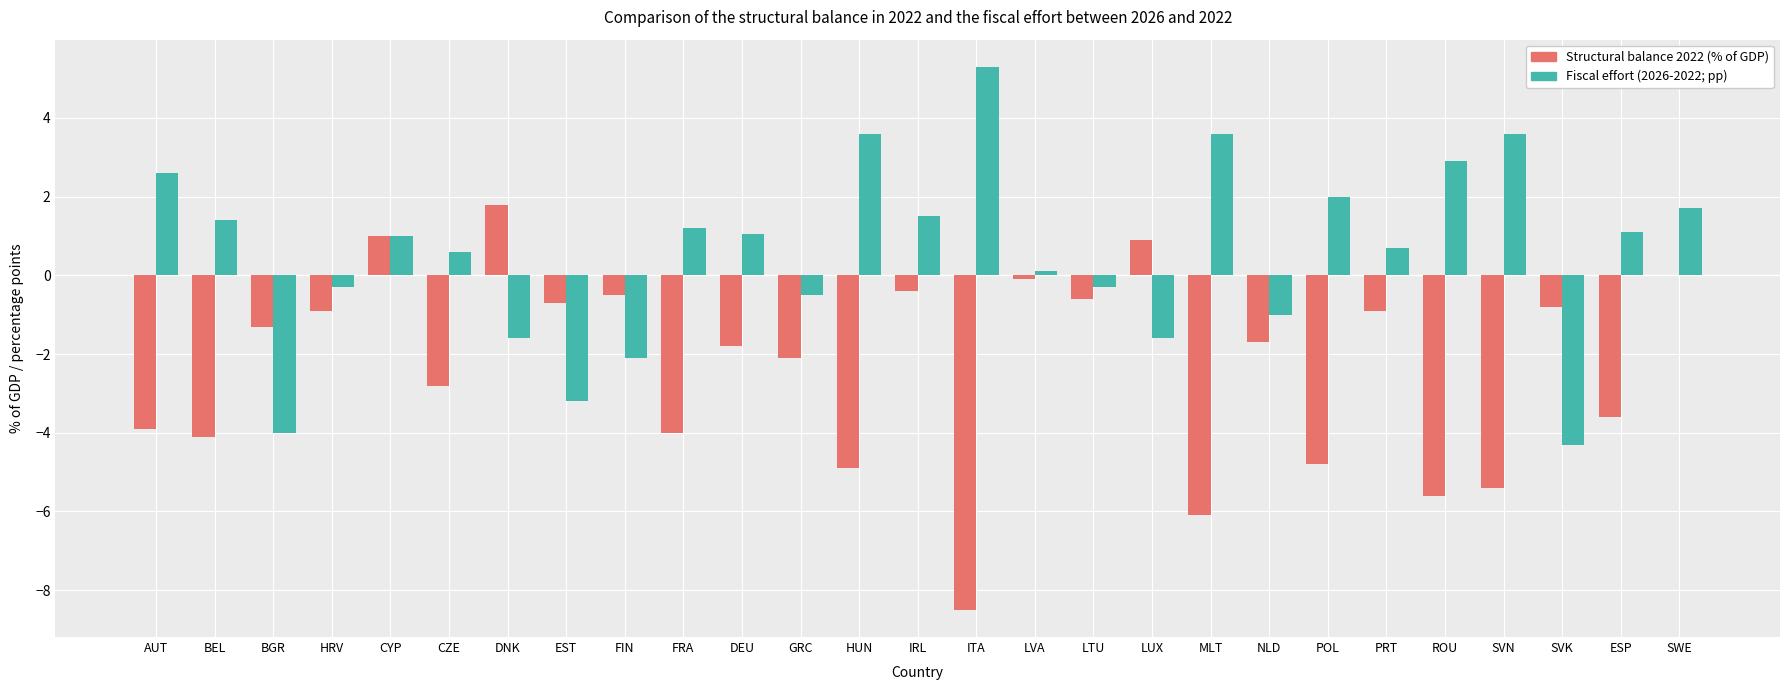

At which label is Structural balance 2022 (% of GDP) closest to -3?

CZE